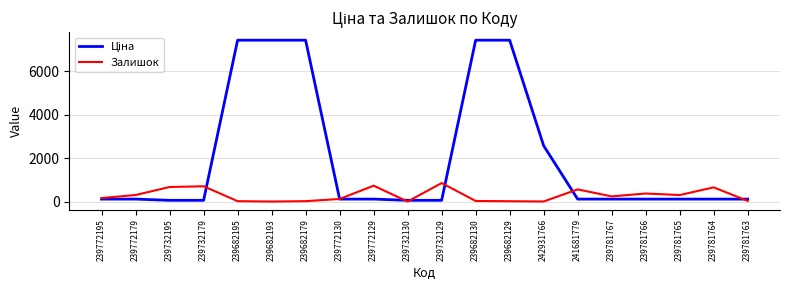

True or false: Залишок has a value of 653.0 at 239781764.

True